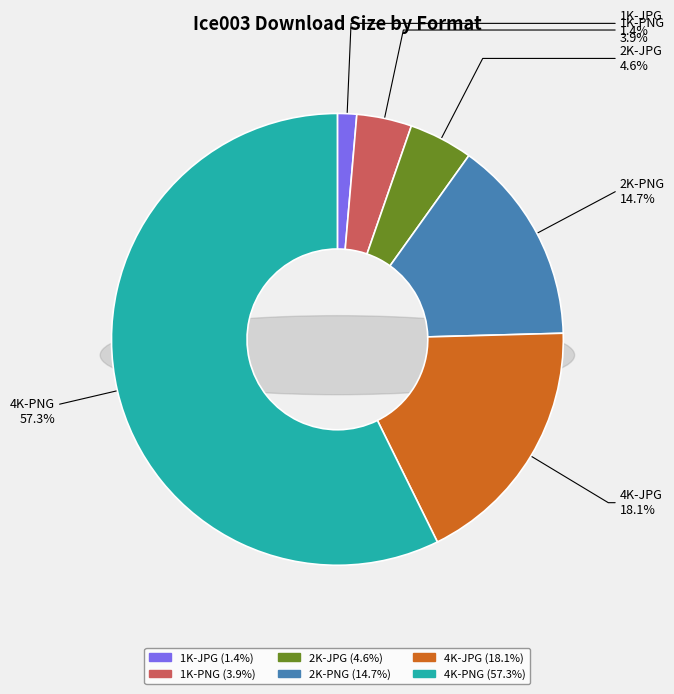

Combined, do 1K-PNG and 2K-PNG account for over 50%?

No